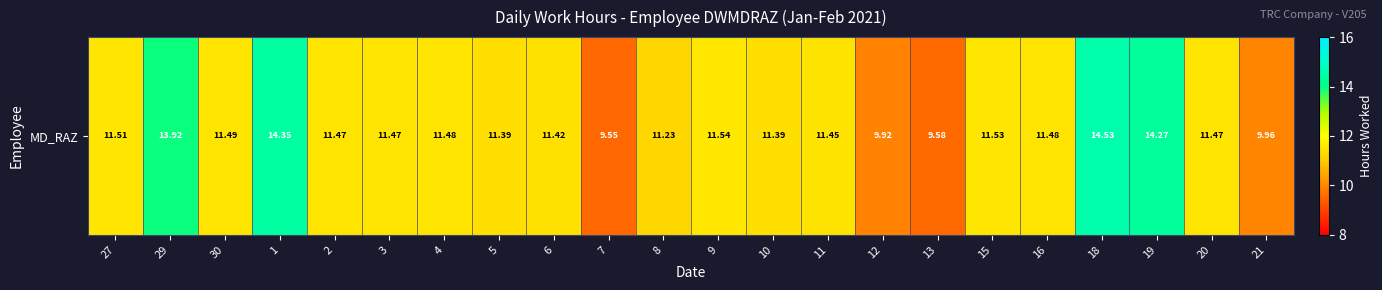

List the labels in order of value, largest first.

18, 1, 19, 29, 9, 15, 27, 30, 4, 16, 2, 3, 20, 11, 6, 5, 10, 8, 21, 12, 13, 7